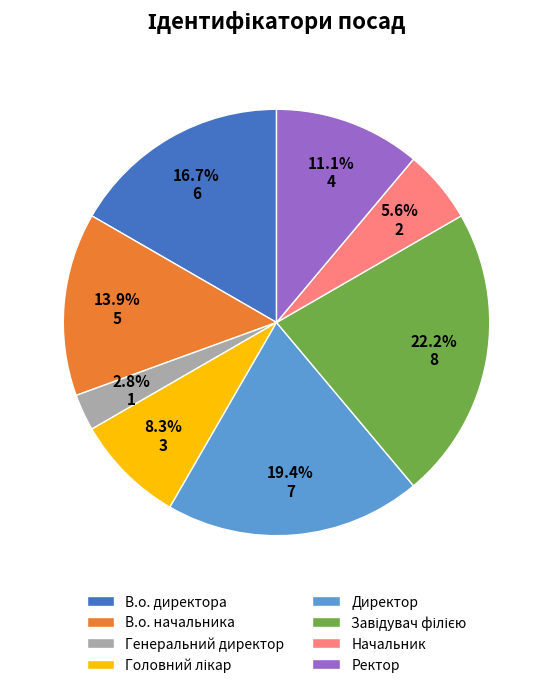

Is there any slice that represents more than half of the pie?

No